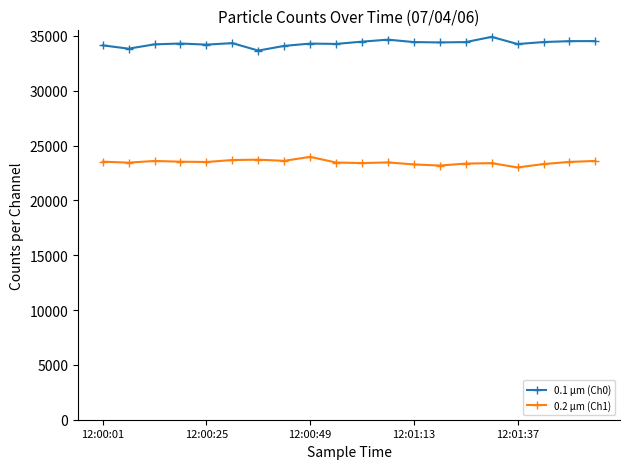

Rank the series by their average value, from highest to lowest.

0.1 µm (Ch0), 0.2 µm (Ch1)